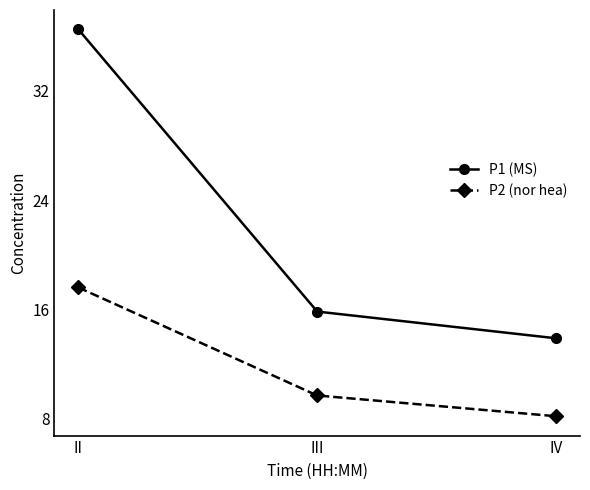

What is the smallest value displayed?

8.2